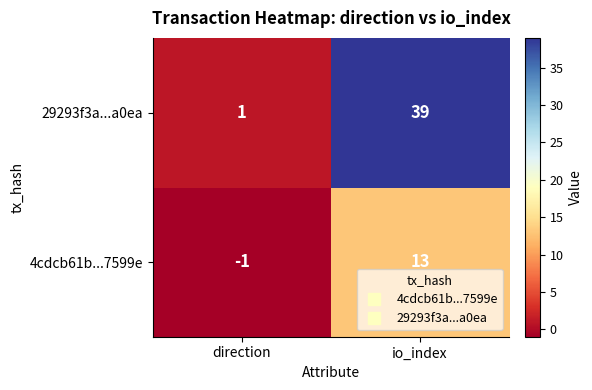

The value of 4cdcb61b...7599e at direction is -1. True or false?

True